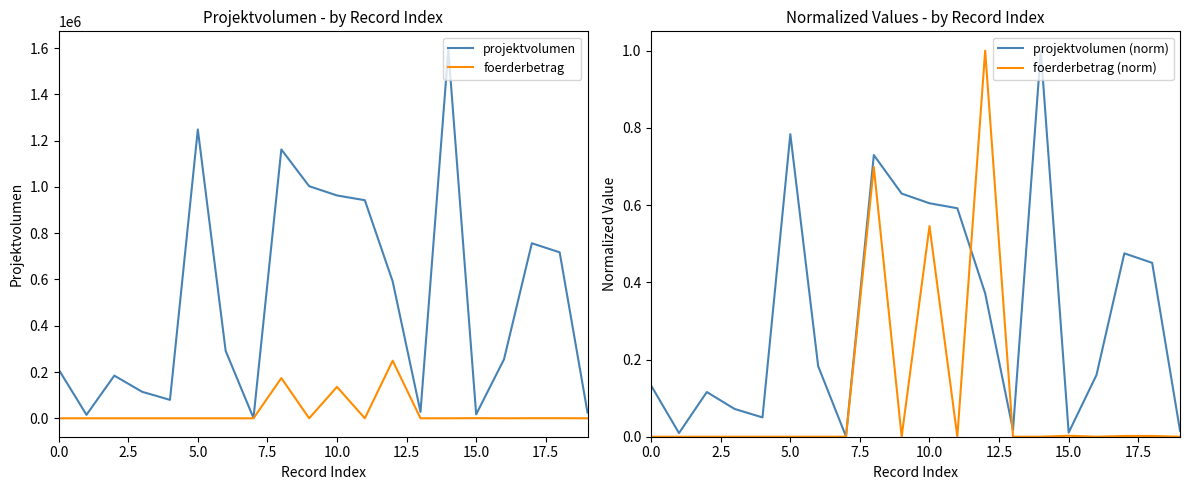

Does the chart have visible grid lines?

No